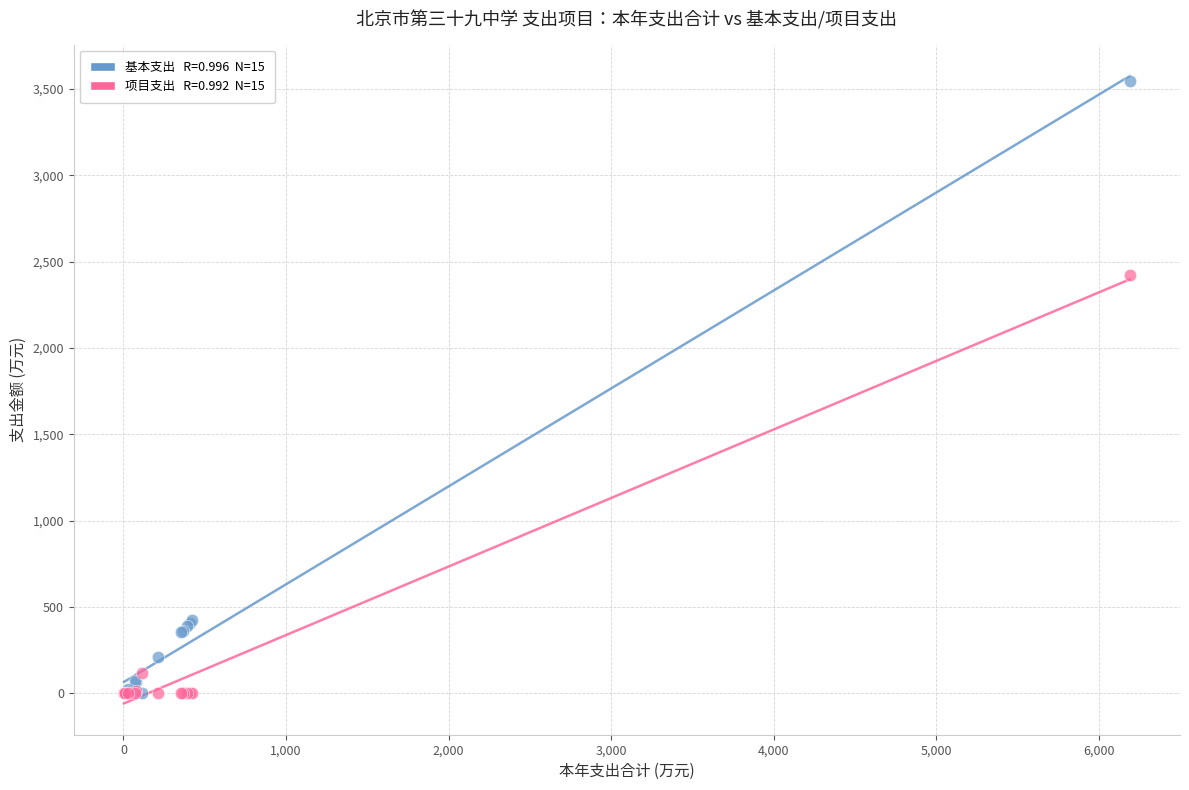

Across all series, what Y value is closest to 1773?

2425.4